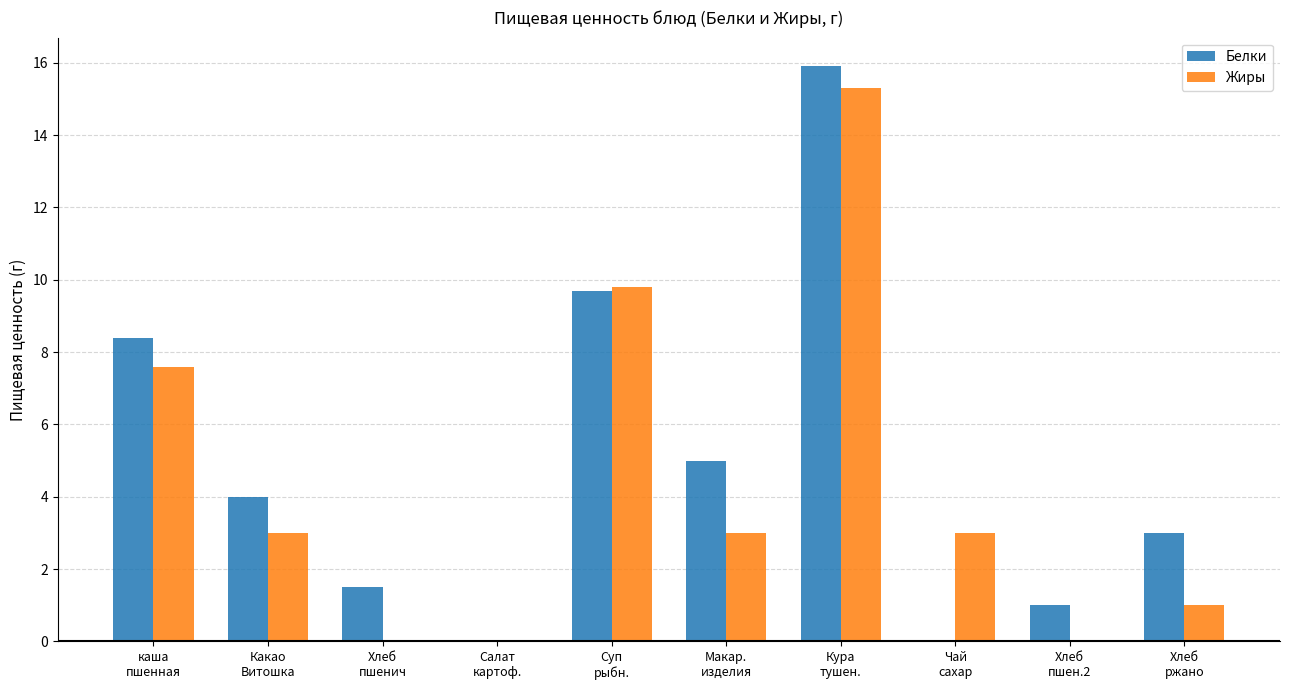

How many groups of bars are there?

10